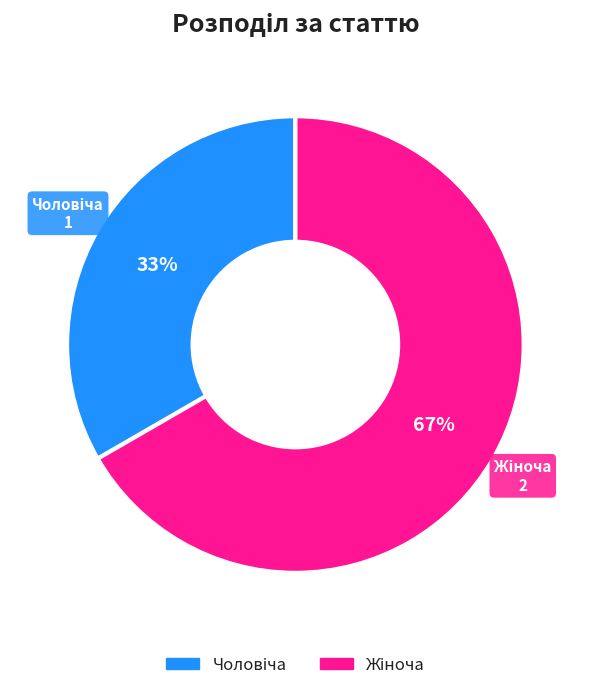

To the nearest percent, what is the average slice percentage?

50%